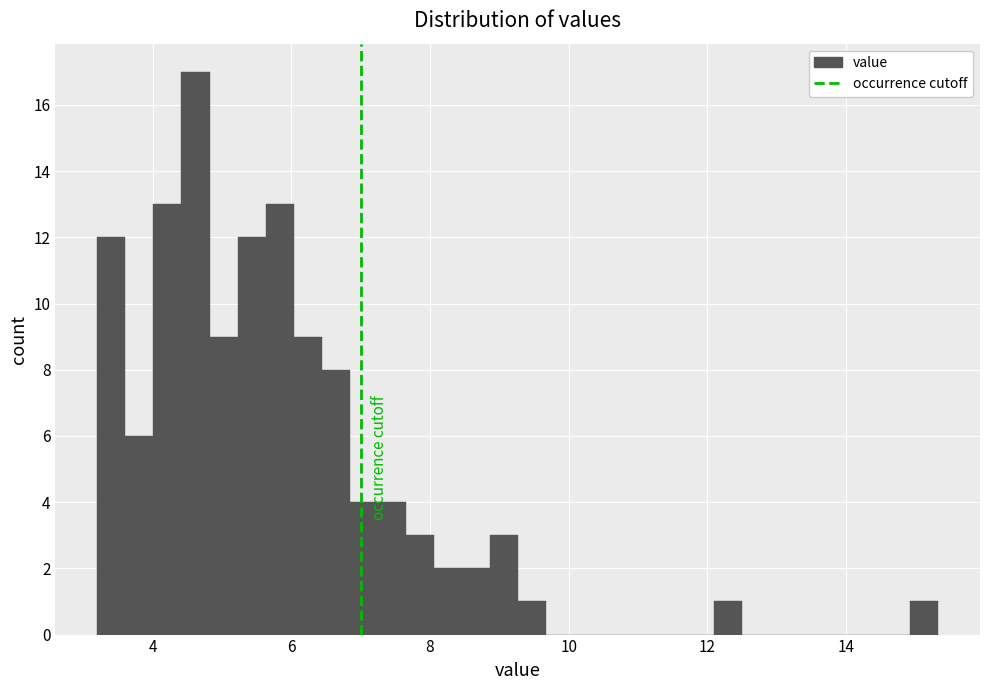

Around what value on the x-axis is the tallest bar? Give the approximate position of its centre, as read against the axis.

4.6